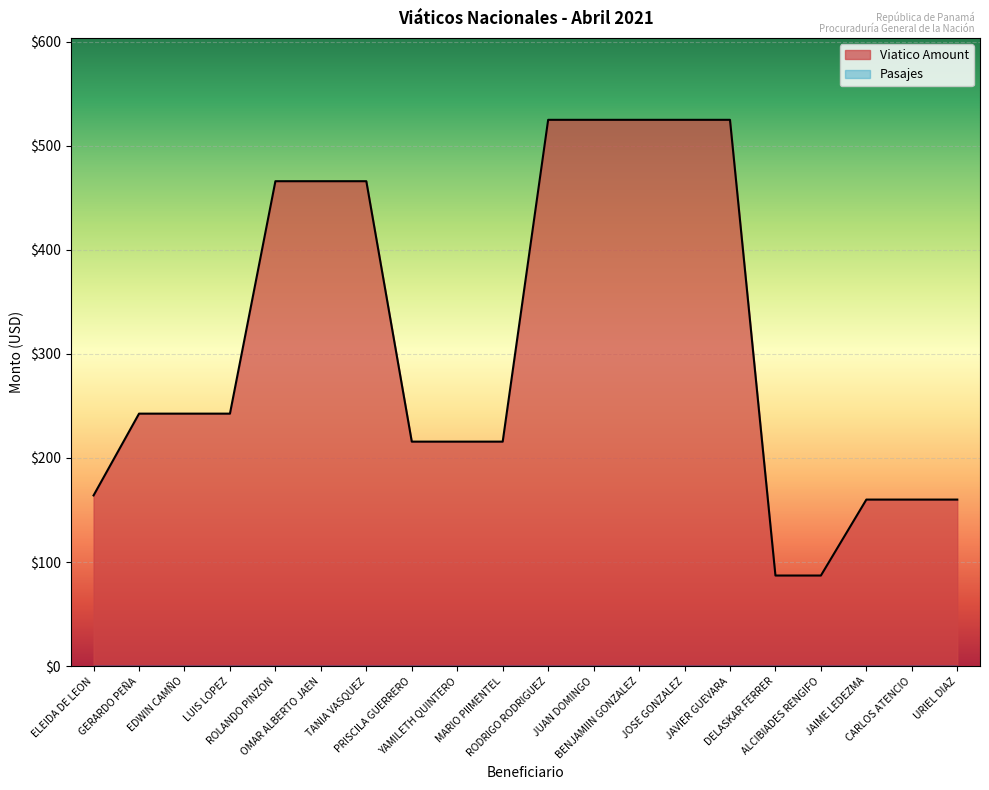

What is the sum of all values?

6215.9